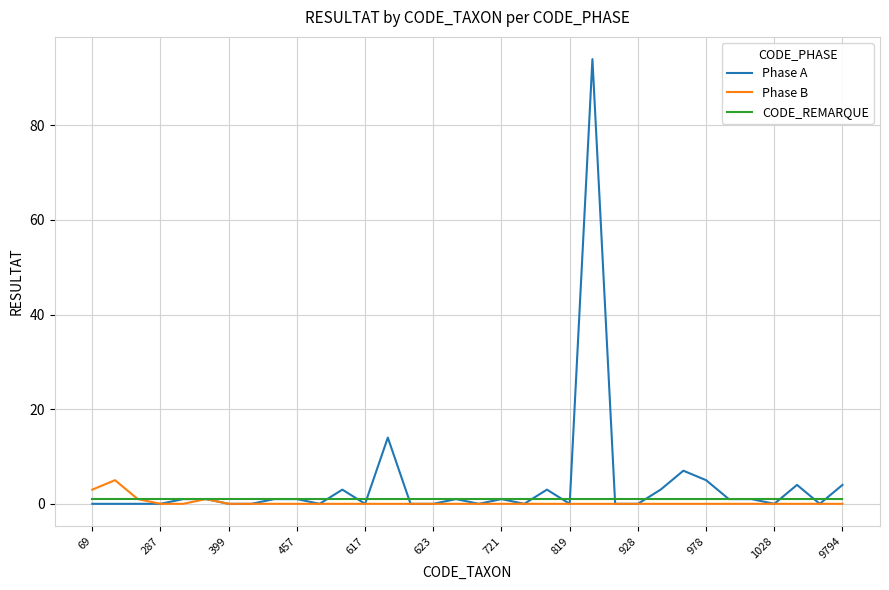

Which series has the widest spread of values?

Phase A